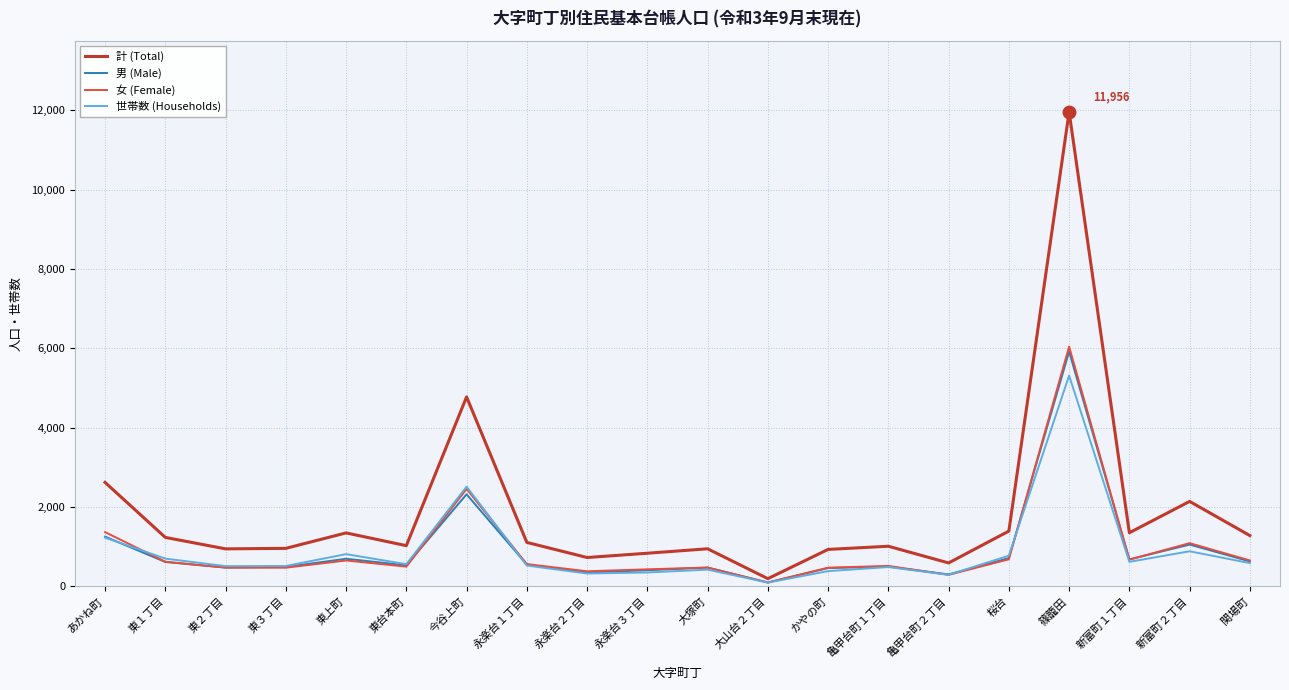

The 世帯数 (Households) series shows 585 at 関場町. True or false?

True